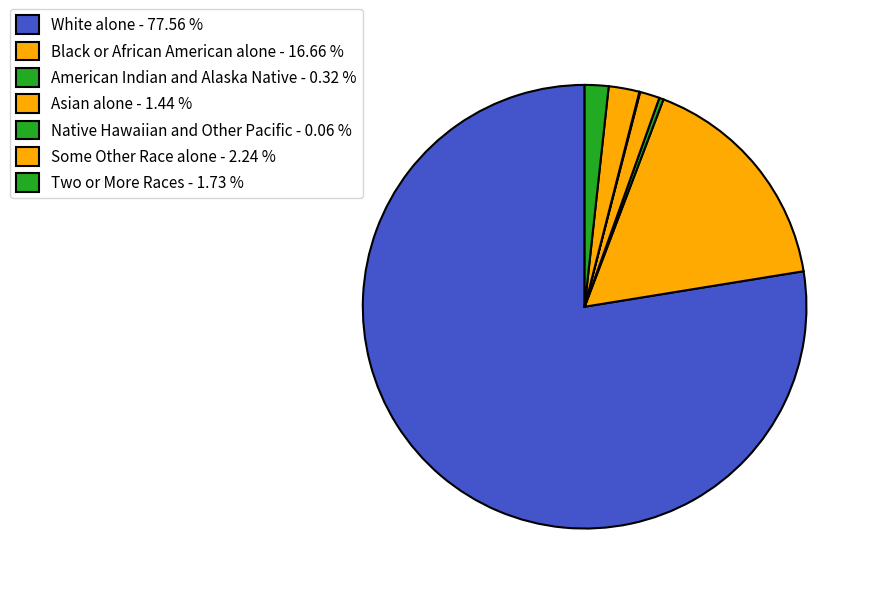

Does Two or More Races represent more than half of the total?

No